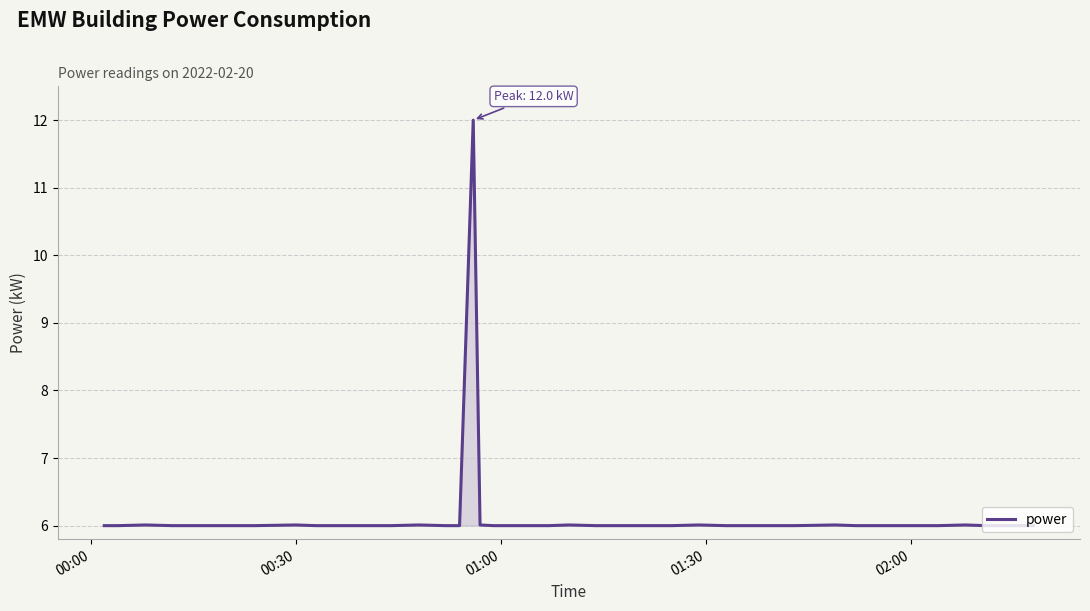

What is the smallest value displayed?

6.0